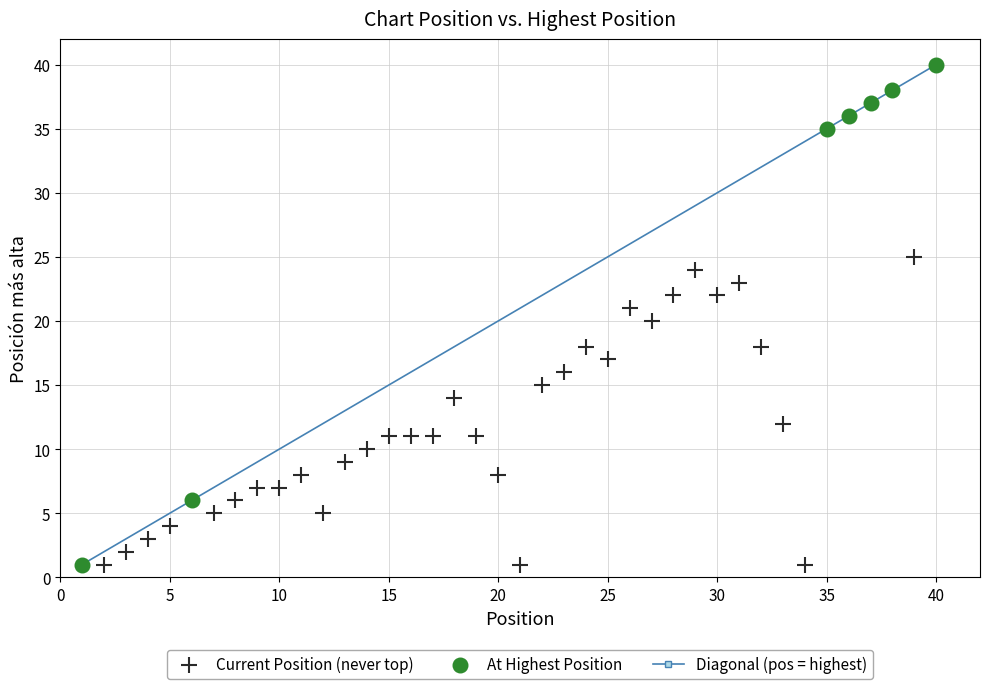

Which series reaches the maximum Y coordinate?

At Highest Position